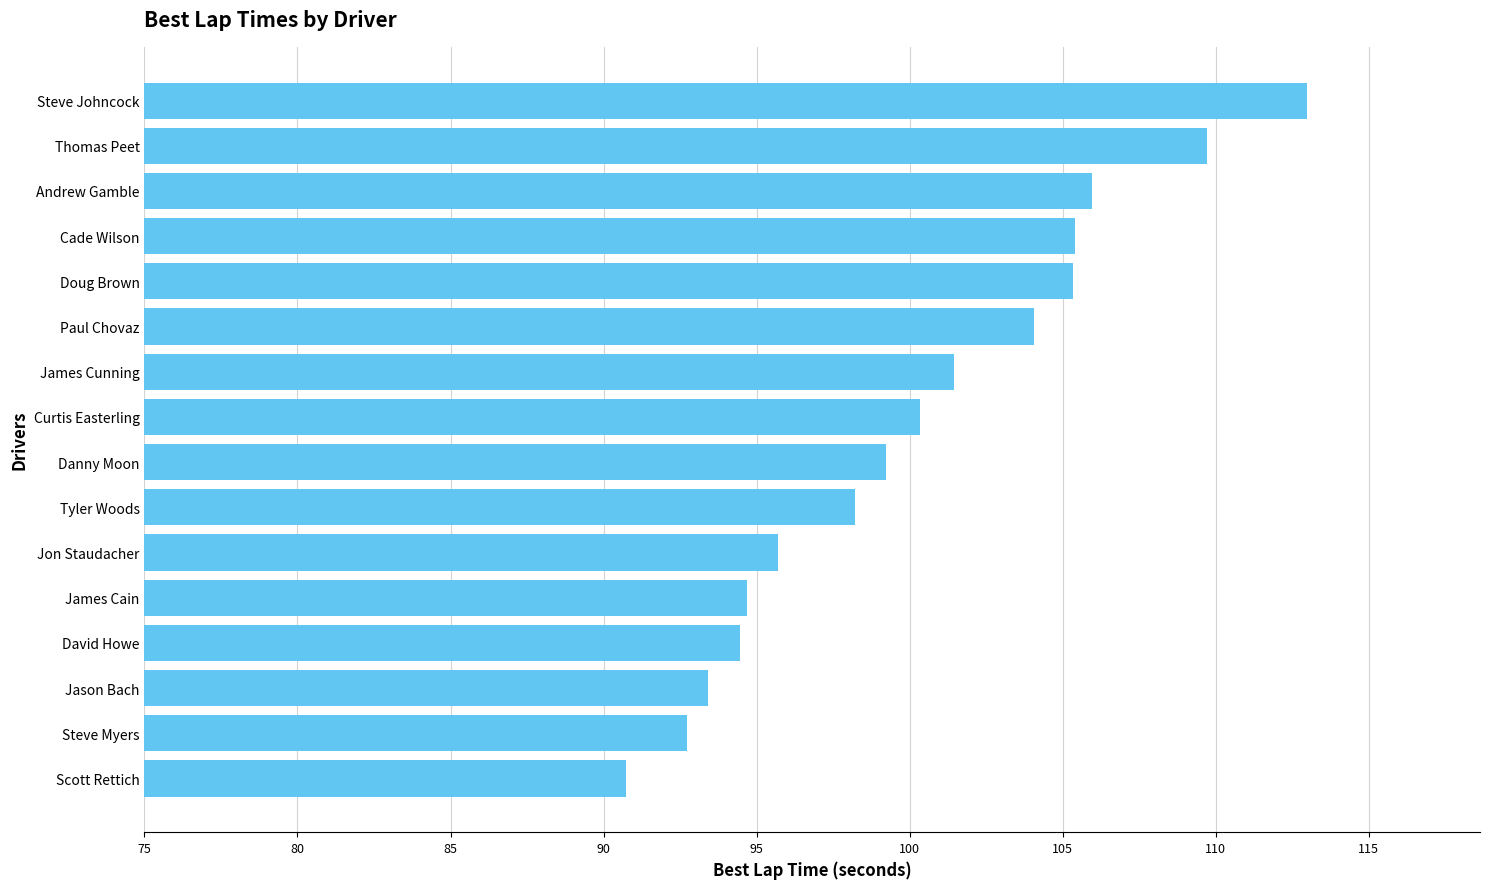

What is the ratio of the value at Andrew Gamble to the value at Doug Brown?

1.0